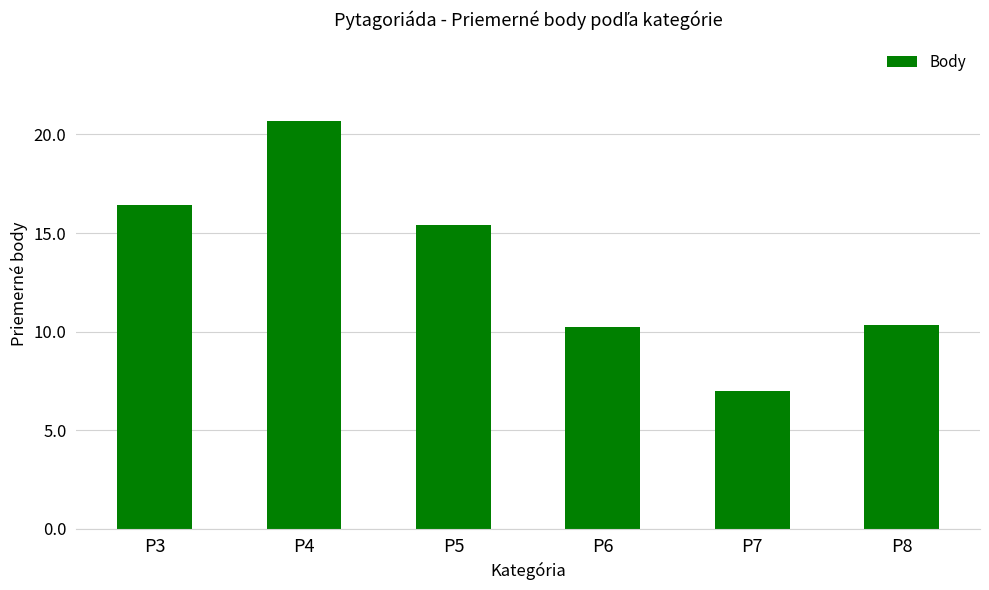

What is the change in value from P3 to P5?

-1.0